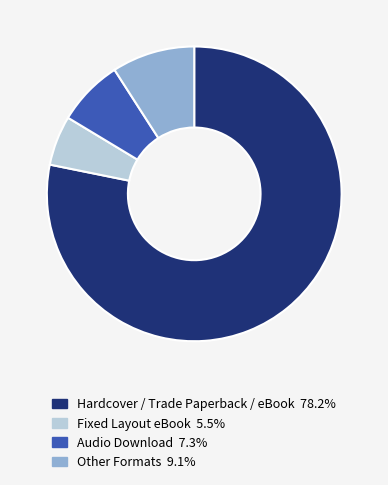

Does any single category account for the majority?

Yes